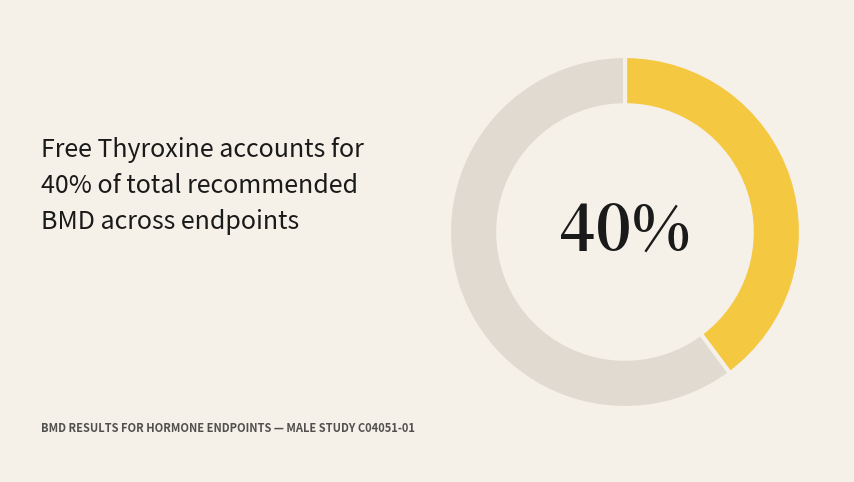

Is there a majority slice in this chart?

Yes